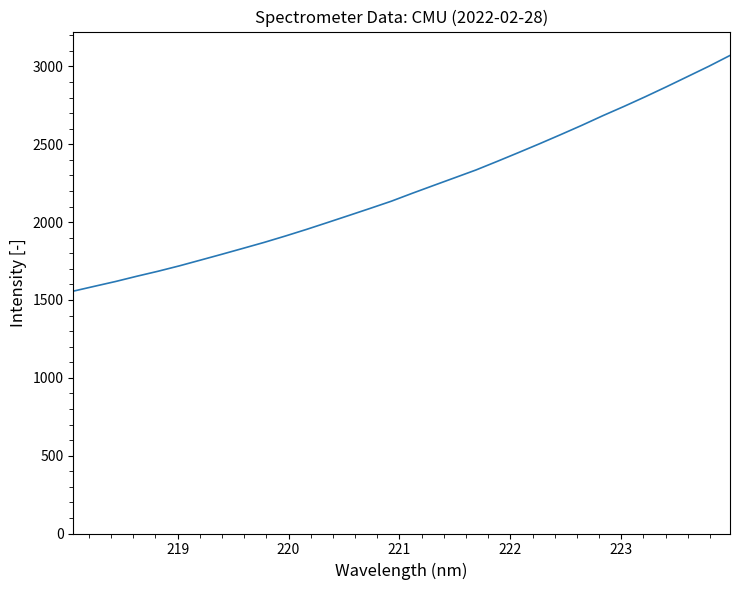

What is the difference between the maximum and minimum values?

1514.1